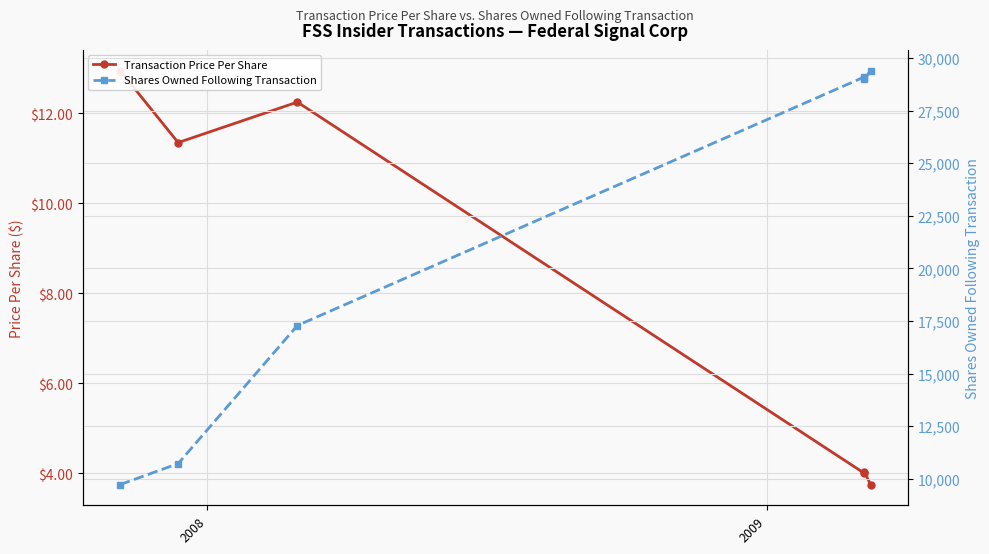

The Shares Owned Following Transaction series shows 19075.1 at 2008. True or false?

False